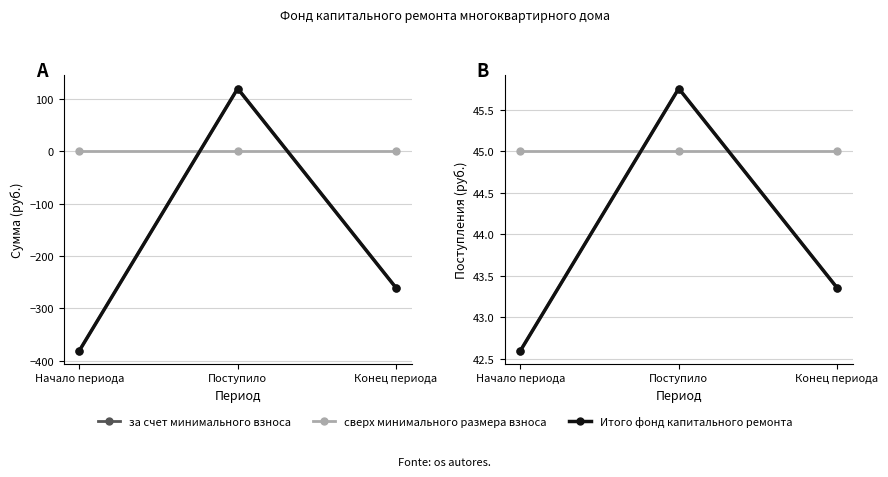

What is the value of the Итого фонд капитального ремонта point at the 2nd from the left?

45.8